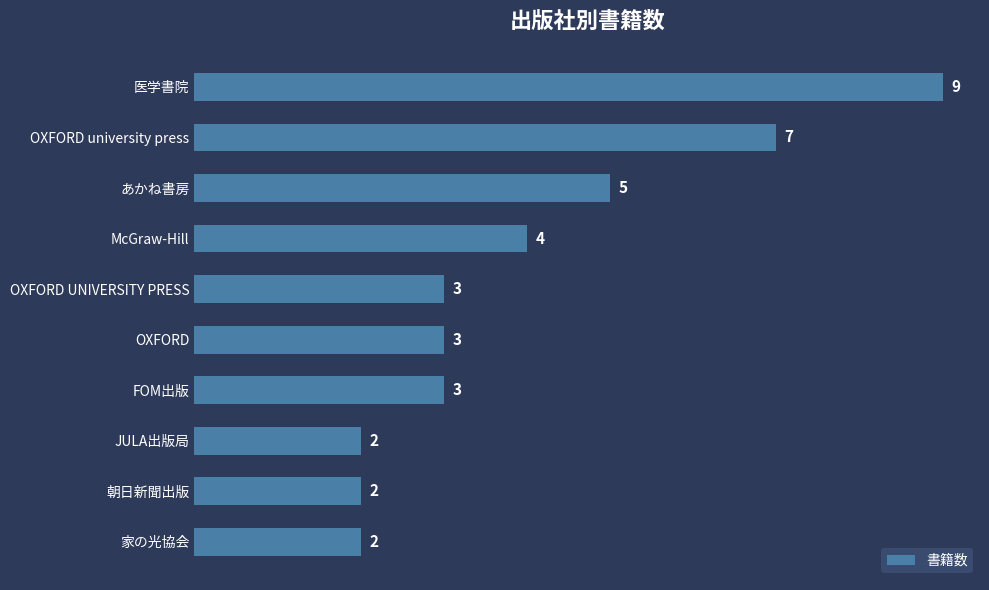

Count the values in the range 2 to 5.

8